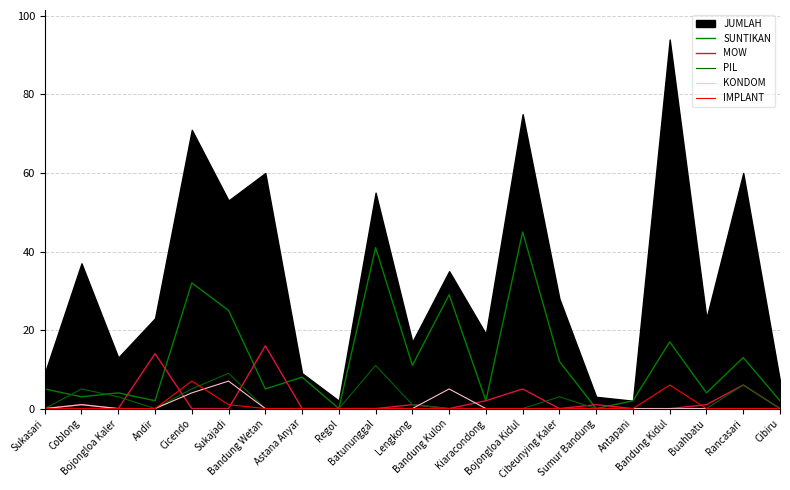

True or false: IMPLANT and SUNTIKAN cross at least once.

False